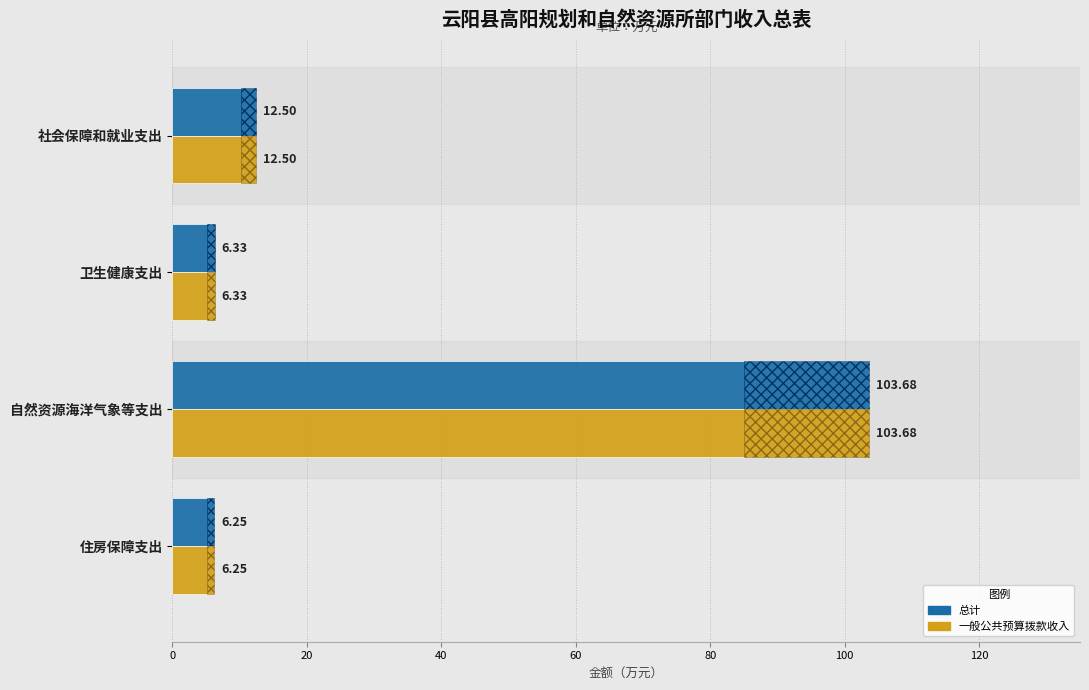

How many groups of bars are there?

4